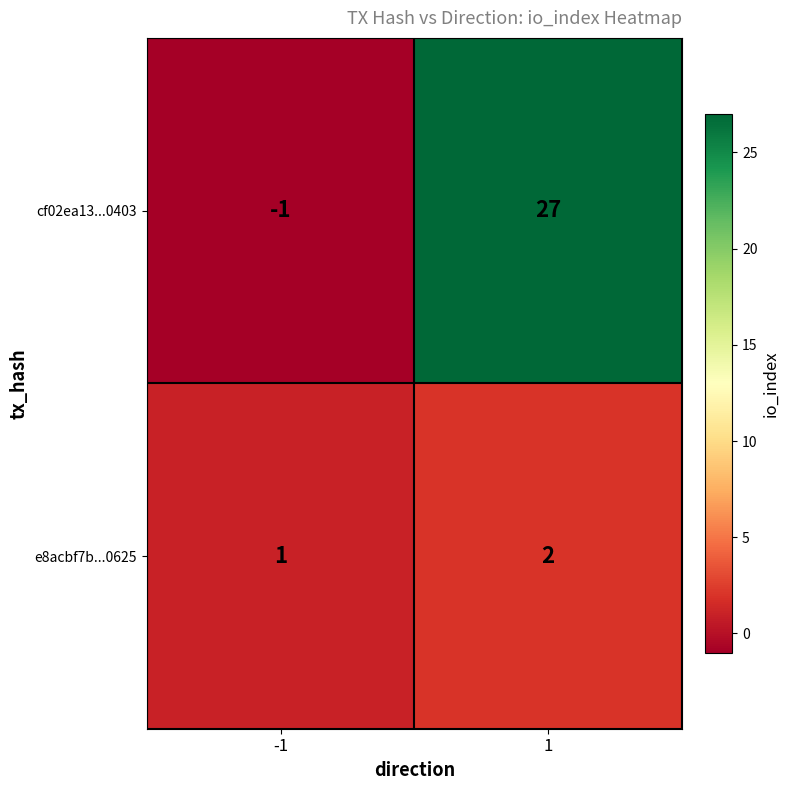

Reading left to right, what are all the values shown in this chart?

cf02ea13...0403: -1=-1	1=27
e8acbf7b...0625: -1=1	1=2